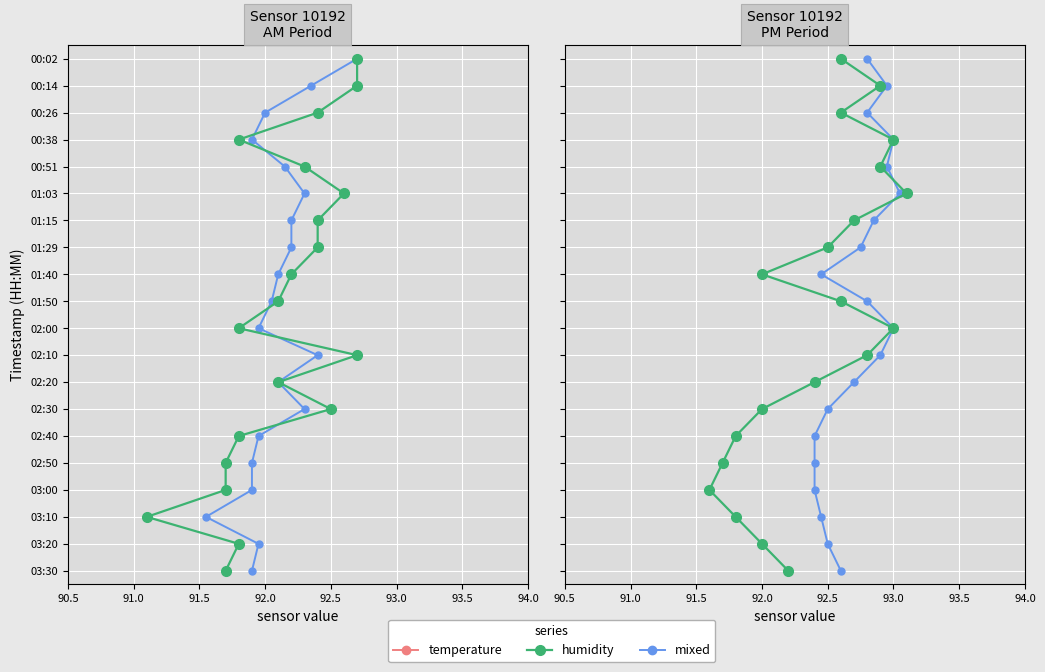

True or false: mixed and temperature cross at least once.

False